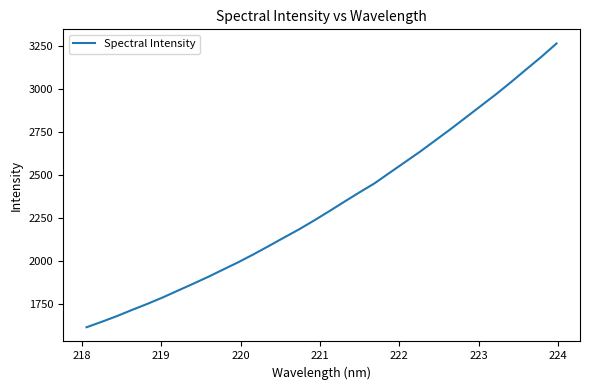

What is the minimum value shown in the chart?

1612.7